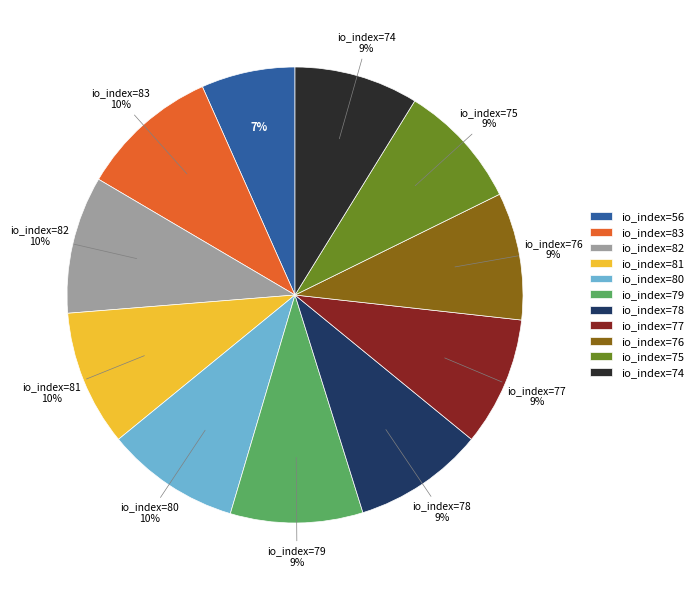

The io_index=79 slice represents 9% of the pie. True or false?

True